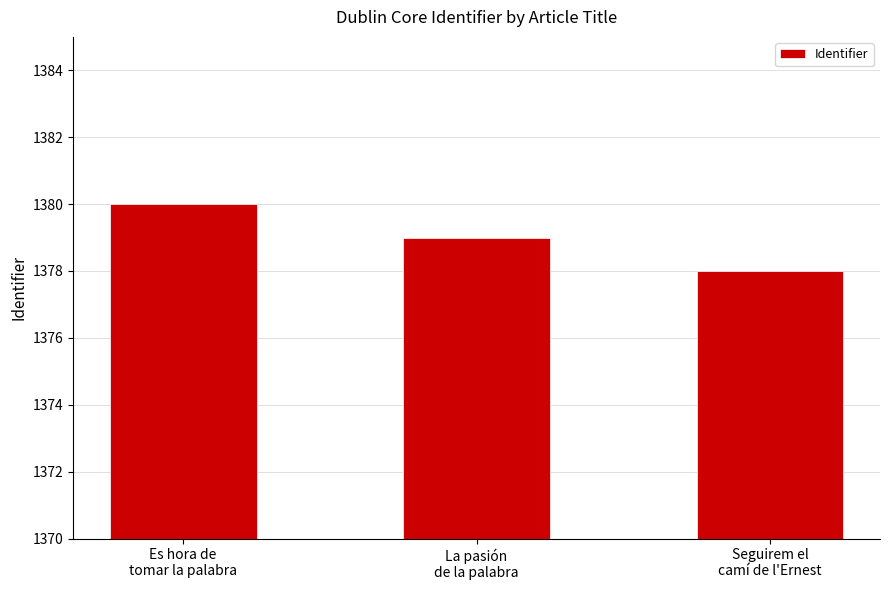

Count the values in the range 1378 to 1380.

3